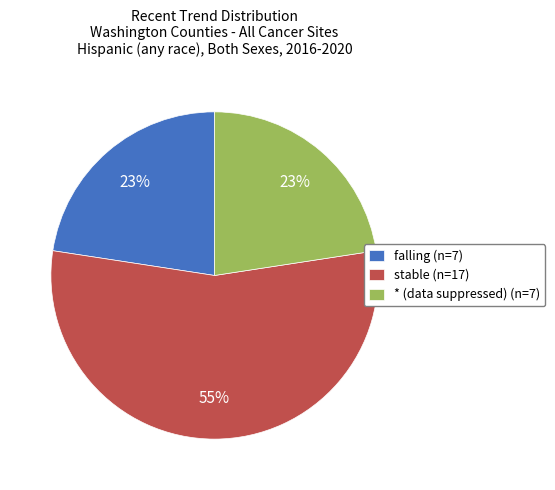

How many slices are in this pie chart?

3